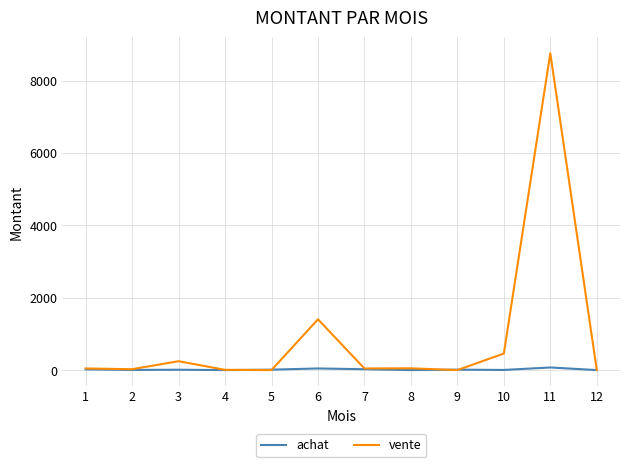

What is the sum of the achat values at 6 and 11?

117